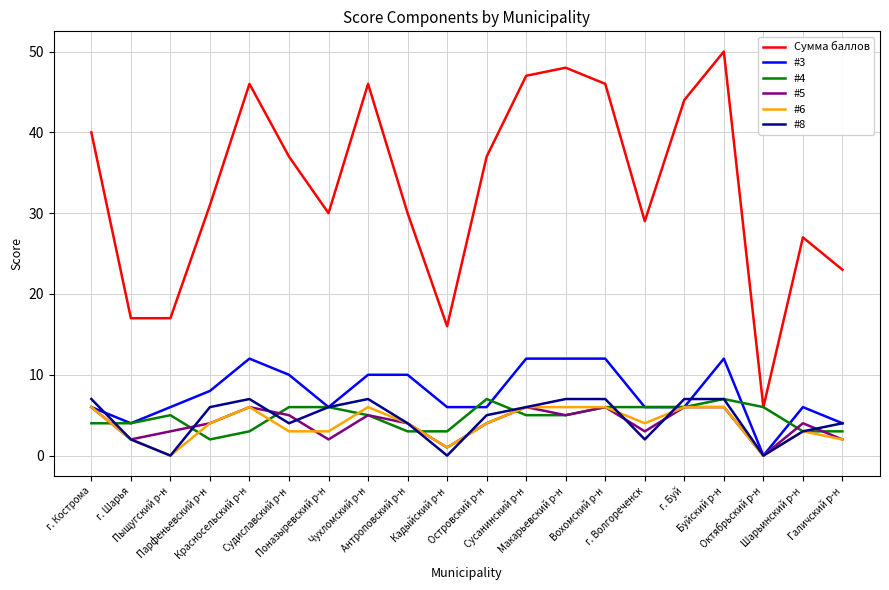

Reading right to left, what are all the values shown in this chart?

Сумма баллов: 23	27	6	50	44	29	46	48	47	37	16	30	46	30	37	46	31	17	17	40
#3: 4	6	0	12	6	6	12	12	12	6	6	10	10	6	10	12	8	6	4	6
#4: 3	3	6	7	6	6	6	5	5	7	3	3	5	6	6	3	2	5	4	4
#5: 2	4	0	6	6	3	6	5	6	4	1	4	5	2	5	6	4	3	2	6
#6: 2	3	0	6	6	4	6	6	6	4	1	4	6	3	3	6	4	0	2	6
#8: 4	3	0	7	7	2	7	7	6	5	0	4	7	6	4	7	6	0	2	7